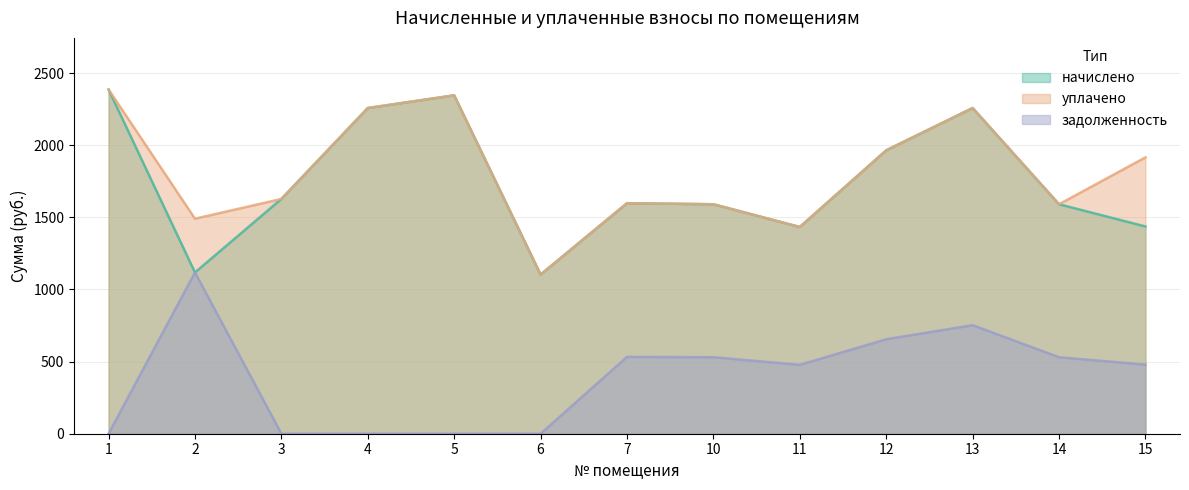

True or false: начислено has a value of 881.9 at 15.

False